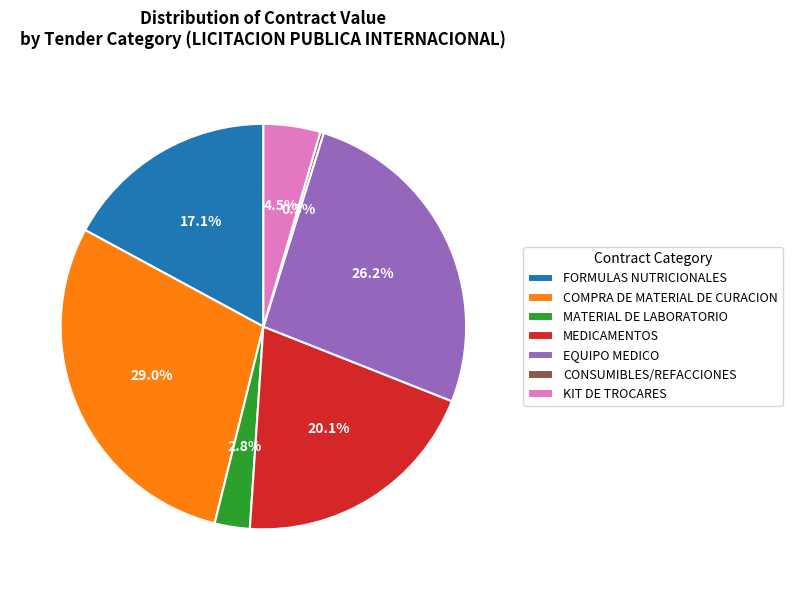

Which category has the biggest portion of the pie?

COMPRA DE MATERIAL DE CURACION